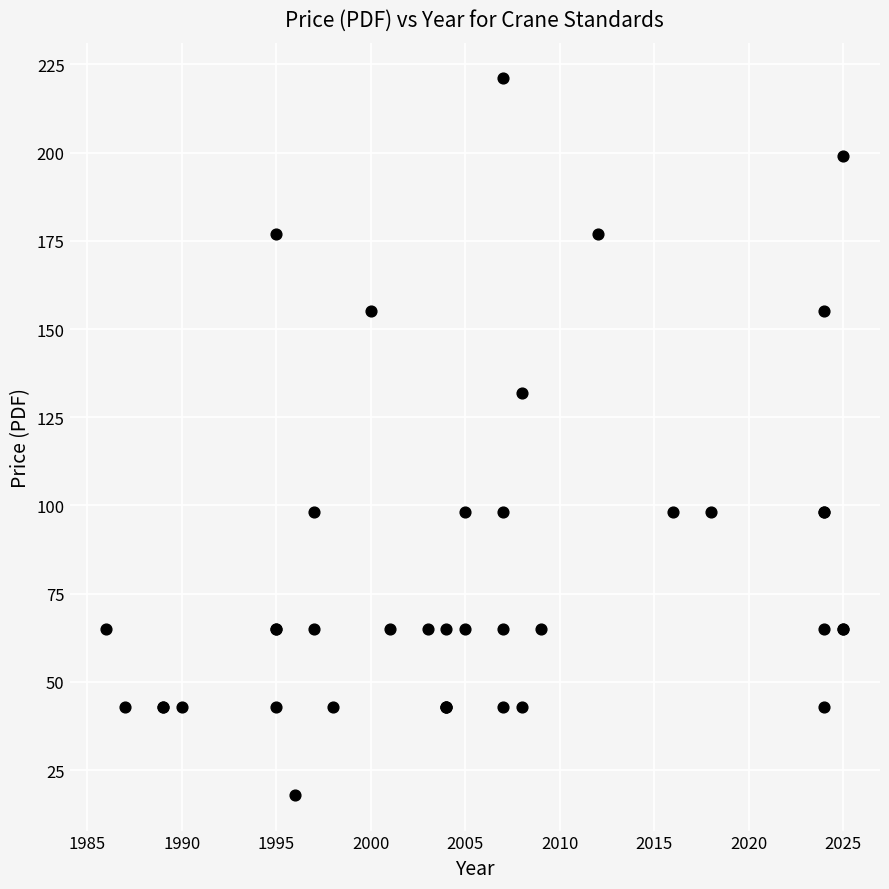

What Y value in the scatter plot is closest to 119?

132